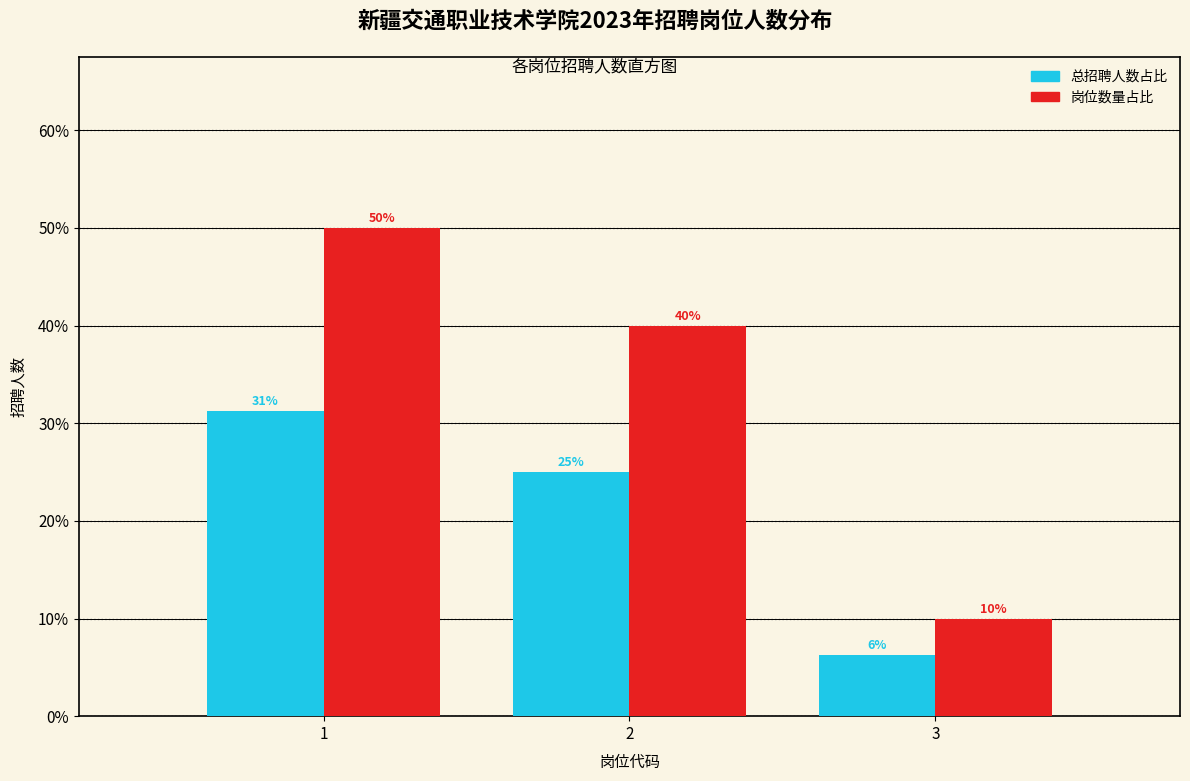

What value does the 岗位数量占比 series have at 2?

40.0